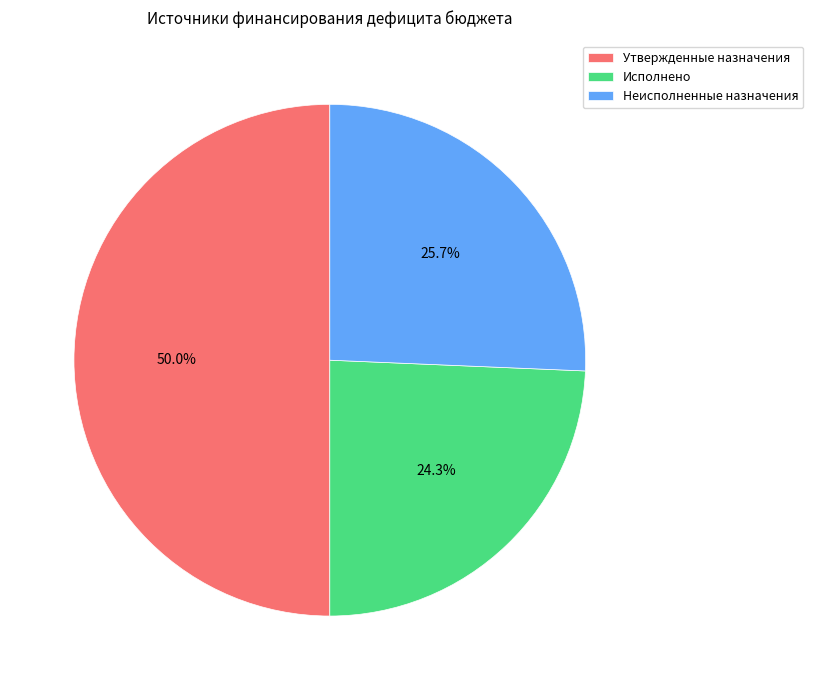

The Неисполненные назначения slice represents 26% of the pie. True or false?

True